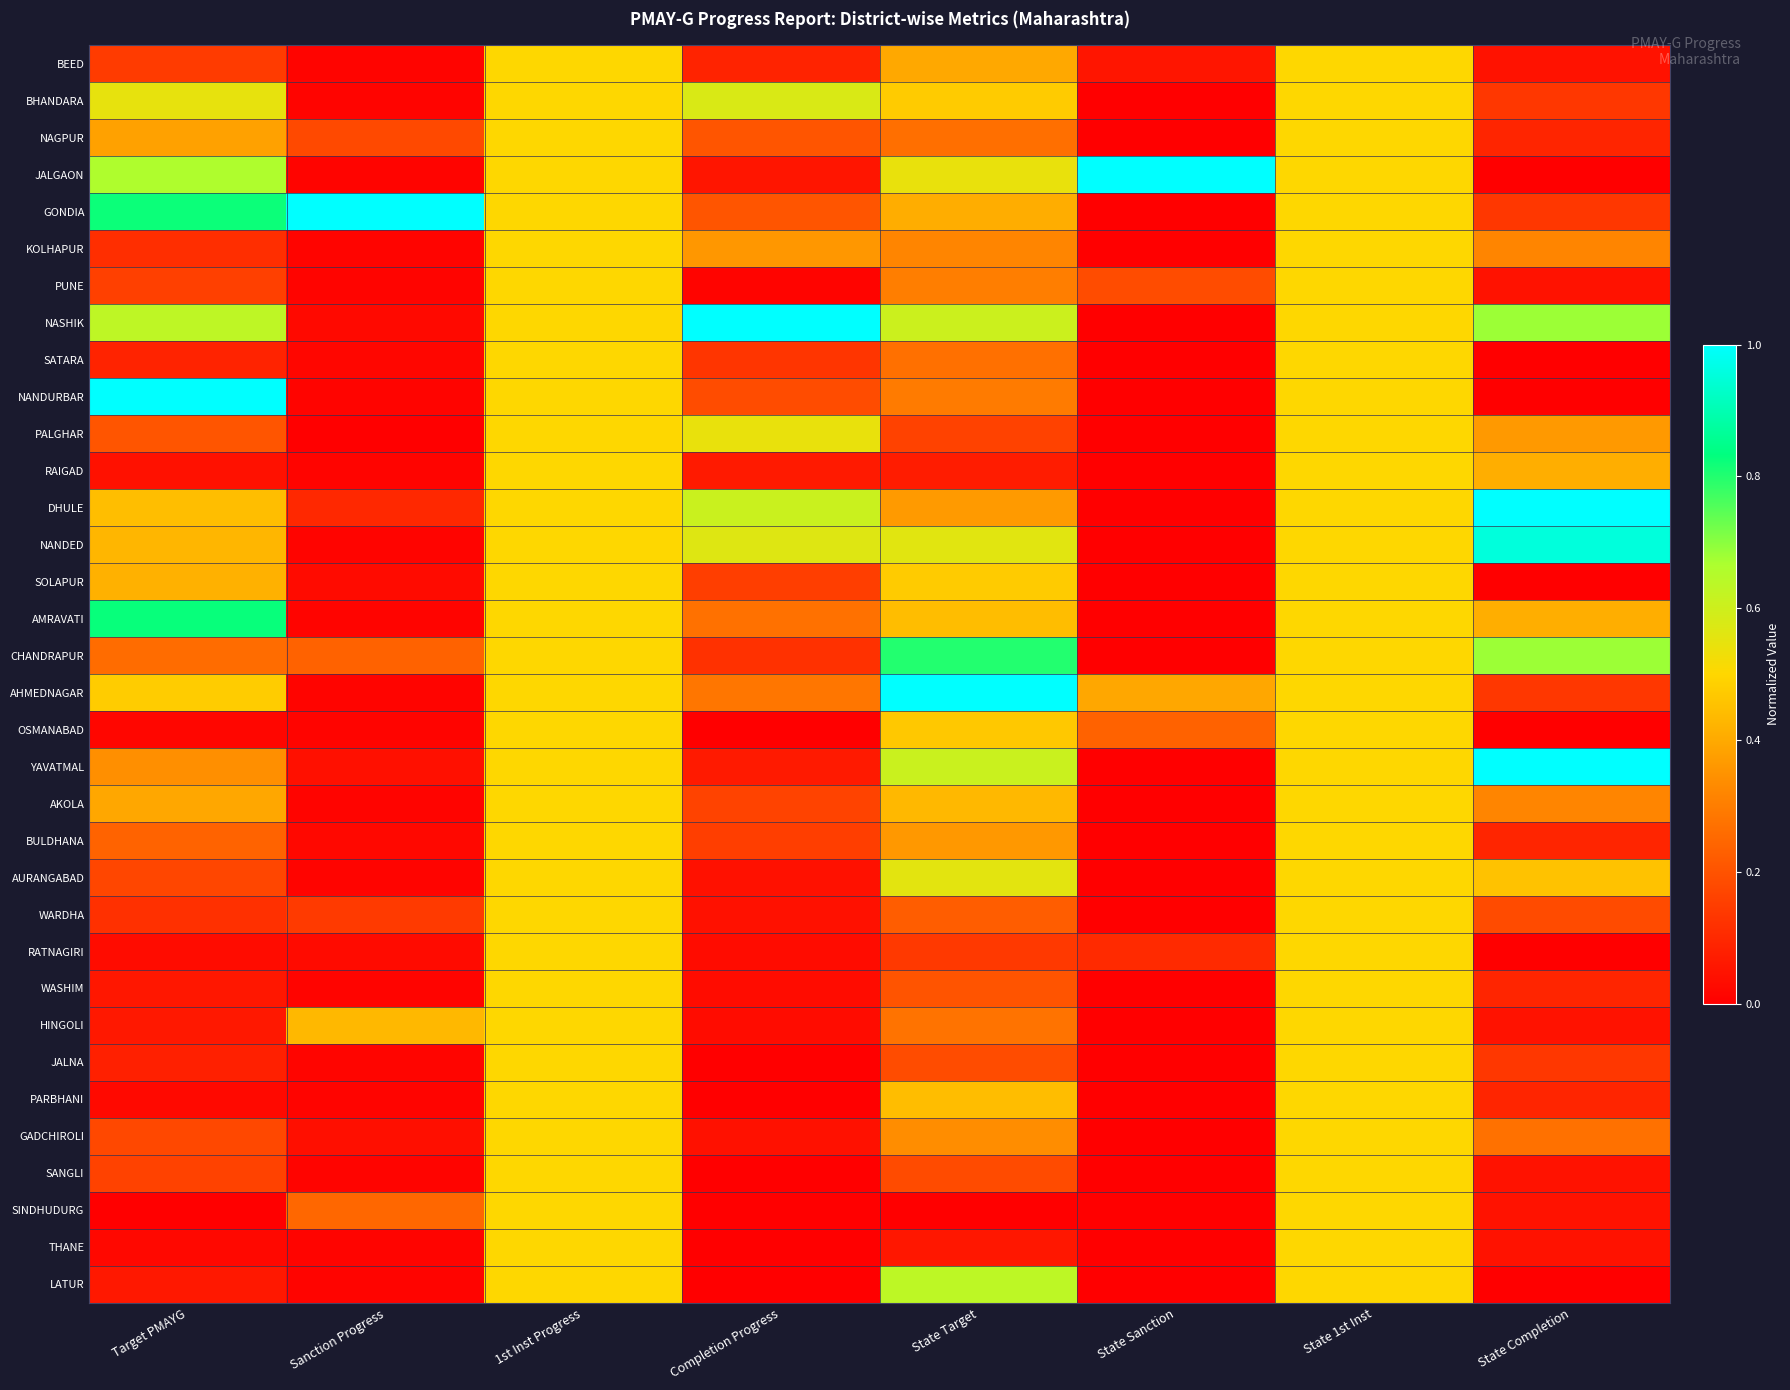

Between Sanction Progress and State Target, which is larger?

State Target